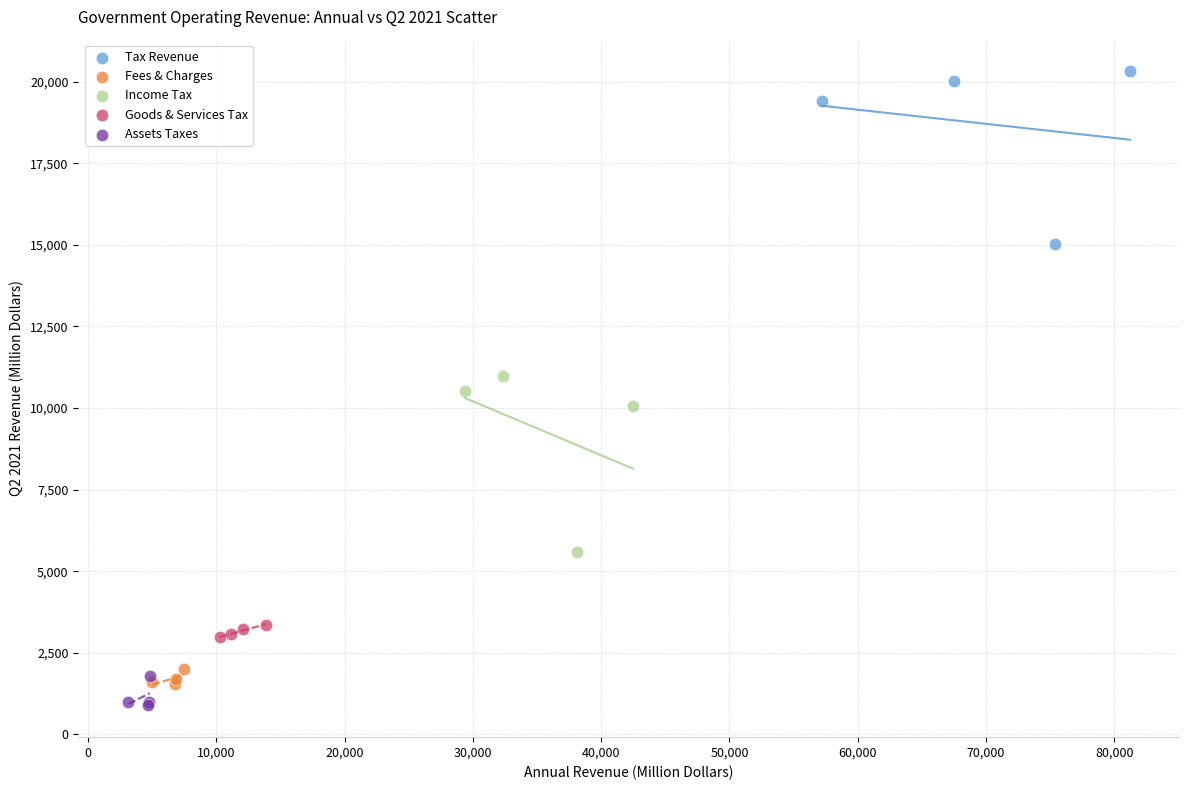

What are all the series names shown in the legend?

Tax Revenue, Fees & Charges, Income Tax, Goods & Services Tax, Assets Taxes